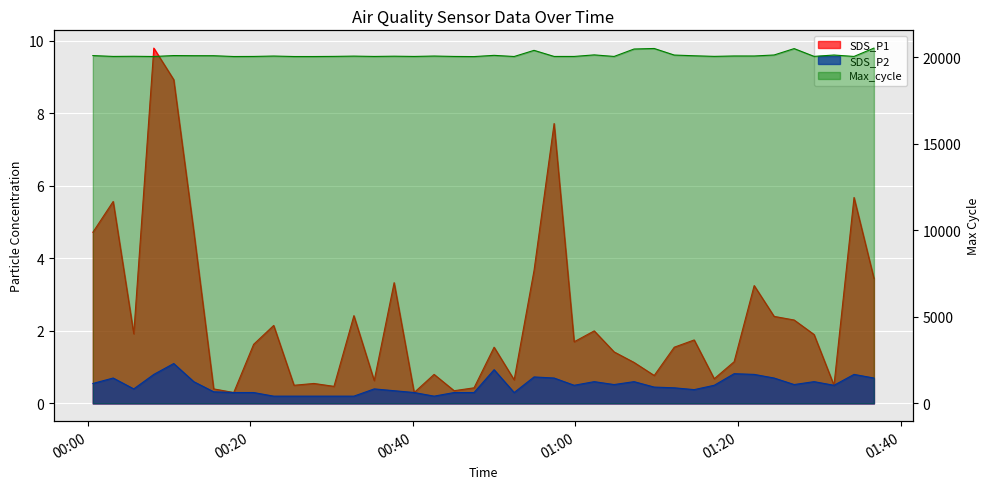

How many interior local peaks does the Max_cycle series have?

13